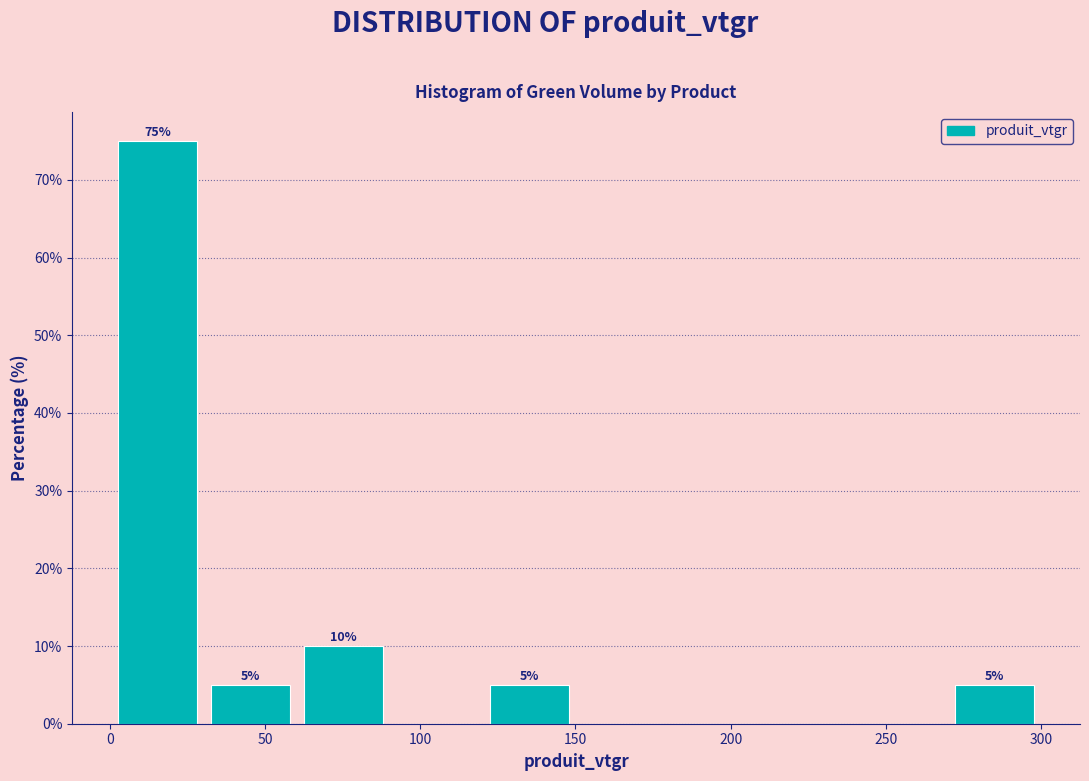

Over which range of the x-axis is the bar tallest?

0 to 30